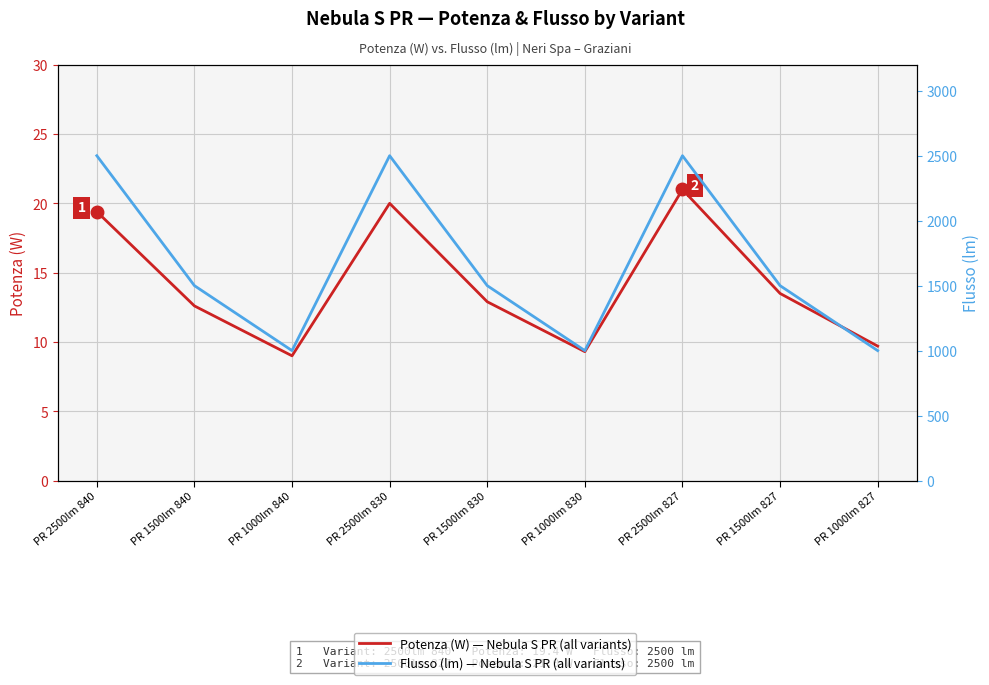

At which label is Potenza (W) — Nebula S PR (all variants) closest to 15?

PR 1500lm 827